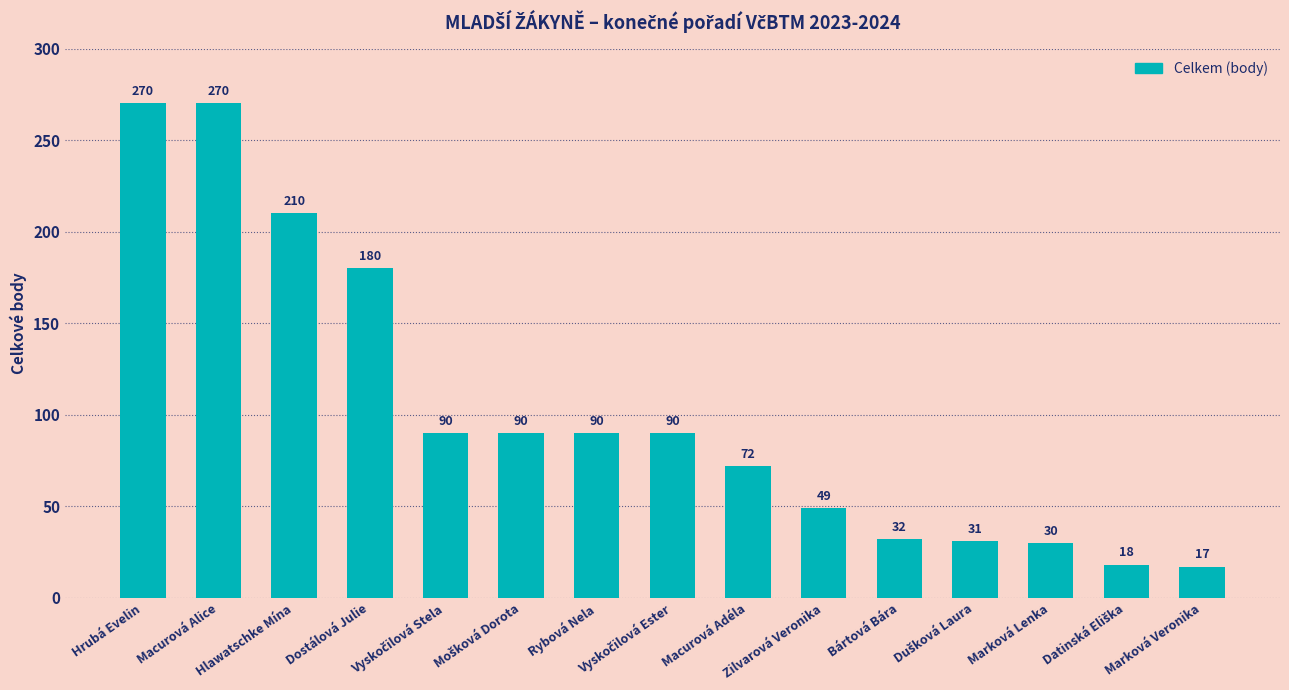

What value does the data have at Marková Lenka?

30